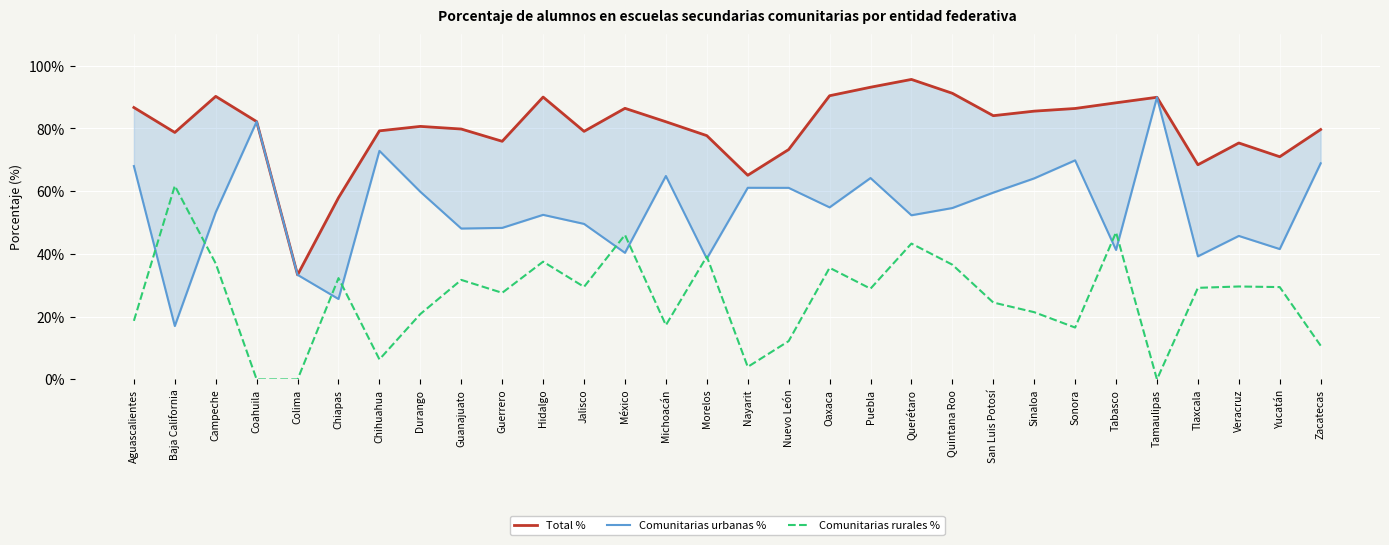

Rank the series by their maximum value, from lowest to highest.

Comunitarias rurales %, Comunitarias urbanas %, Total %